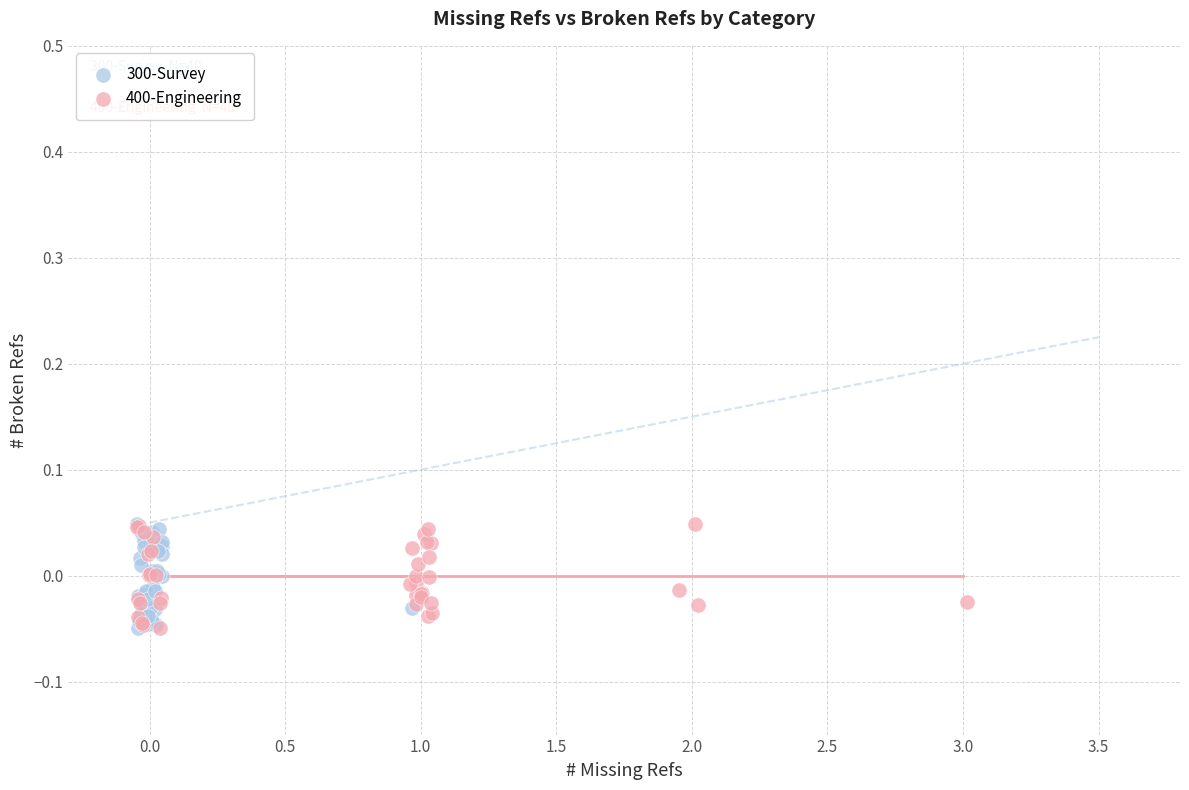

What are all the series names shown in the legend?

300-Survey, 400-Engineering